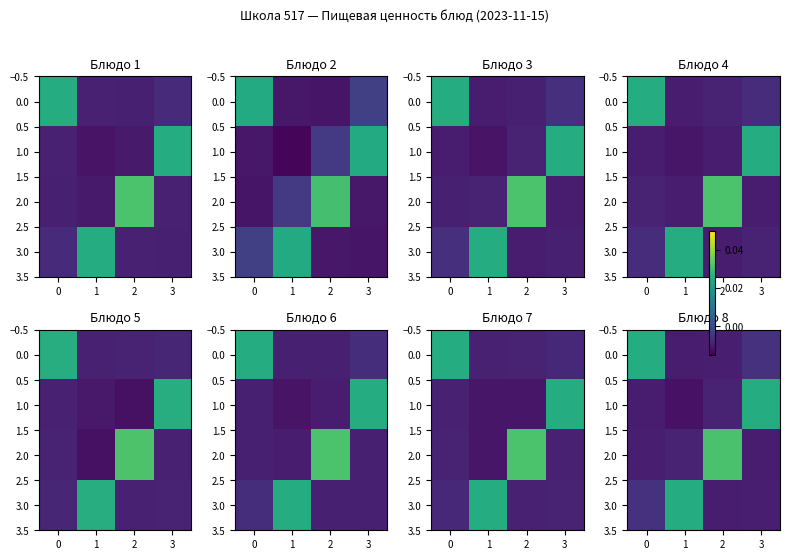

Between 1 and 3, which series saw the biggest shift?

1.0